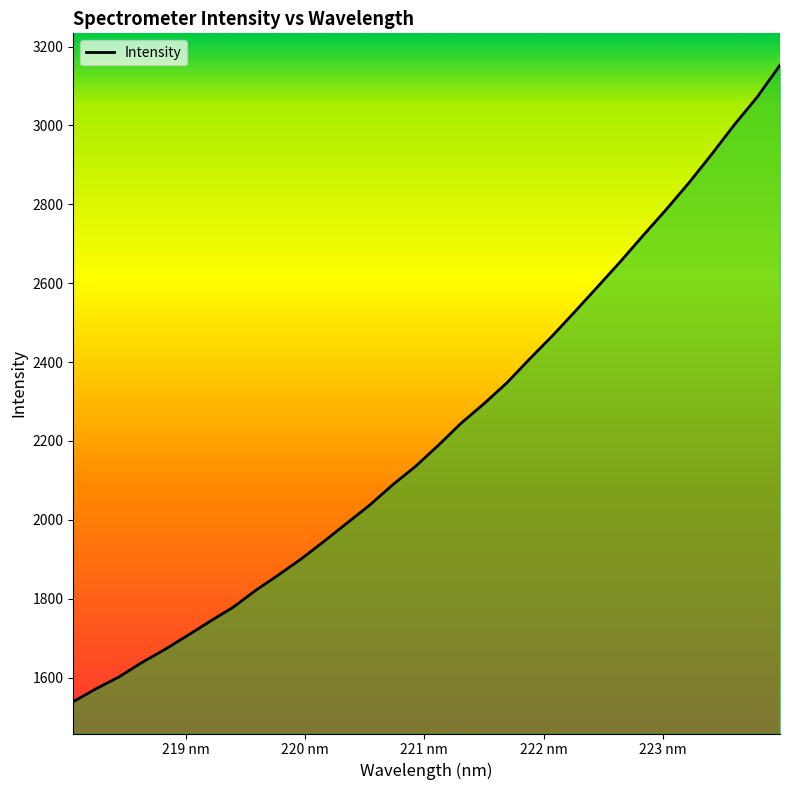

How many lines are shown in the chart?

1